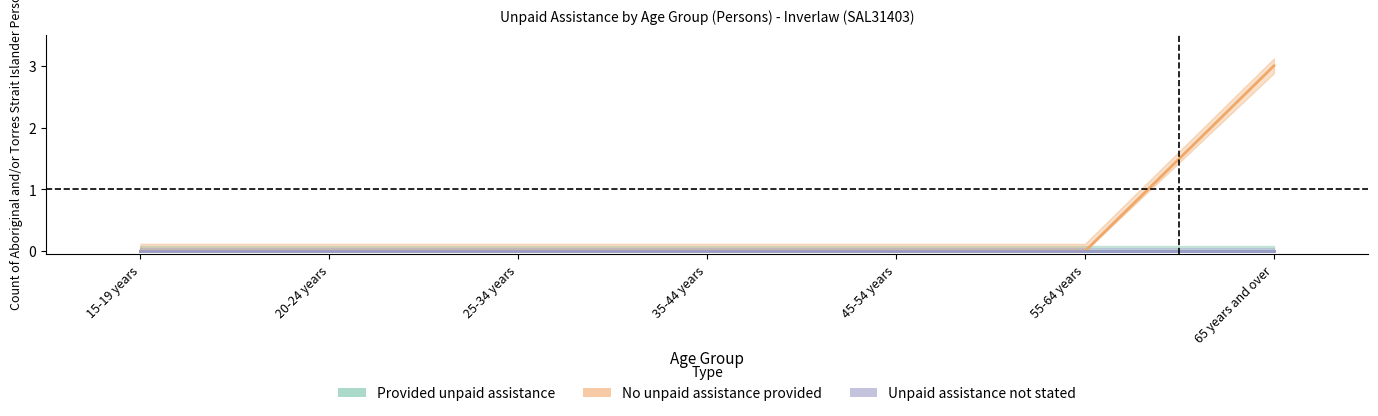

Is it true that No unpaid assistance provided equals 0 at 15-19 years?

True